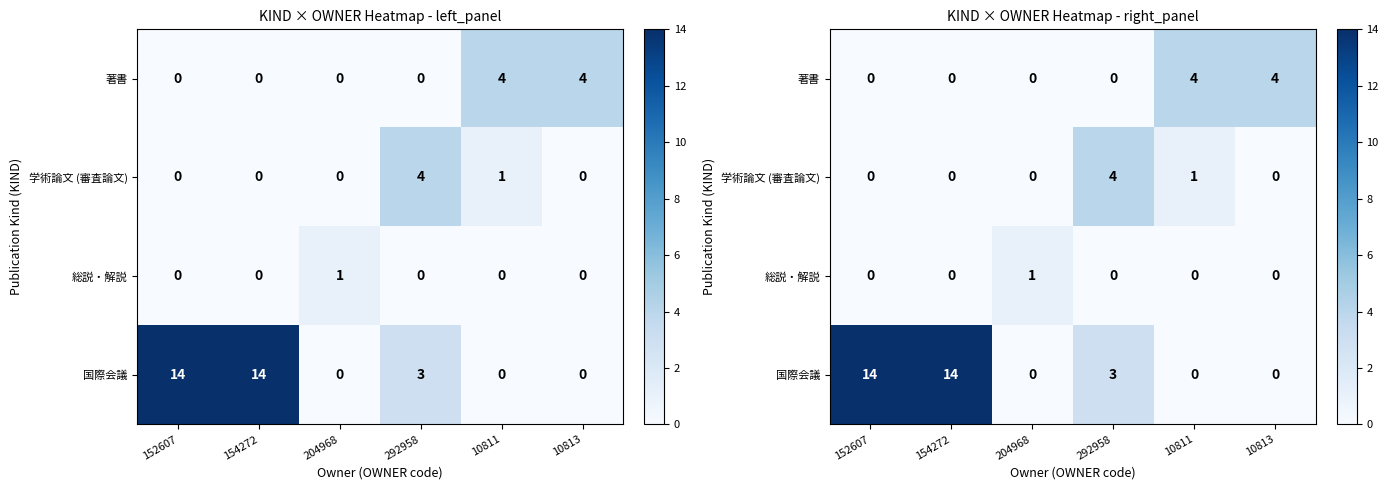

How many values in 国際会議 are above zero?

3